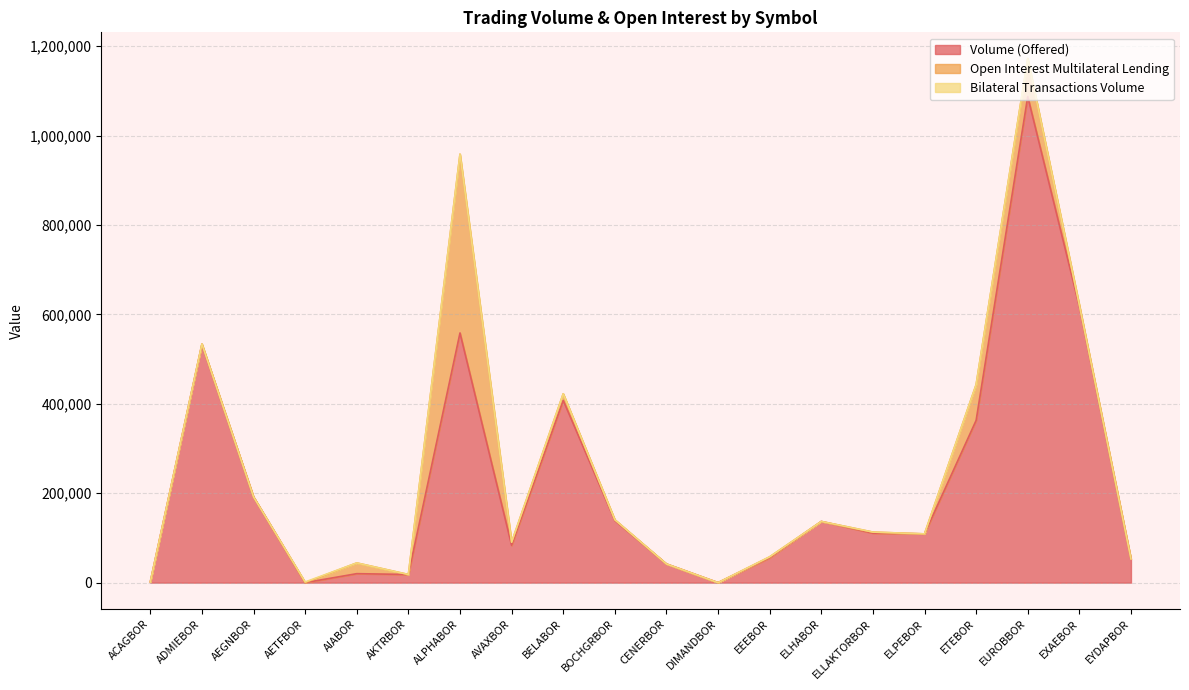

After their last crossing, which series has the higher values: Bilateral Transactions Volume or Volume (Offered)?

Volume (Offered)